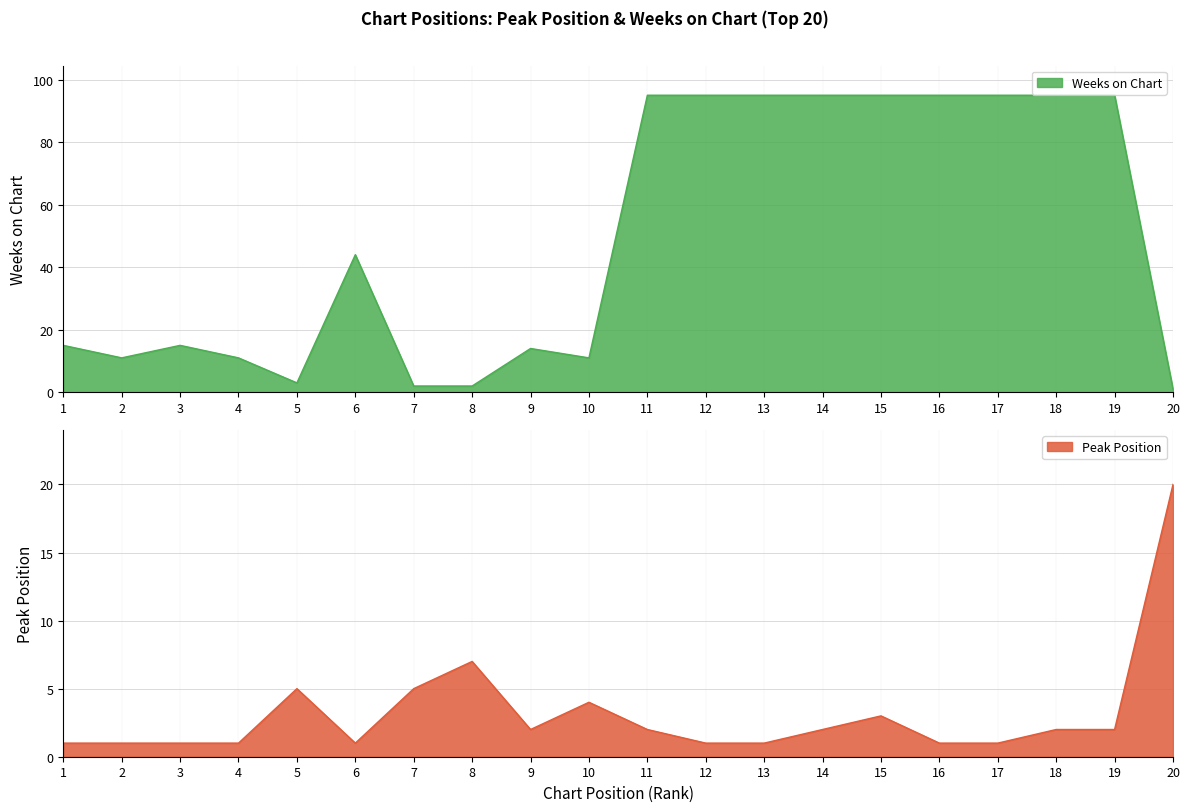

What value does the Peak Position series have at 3?

1